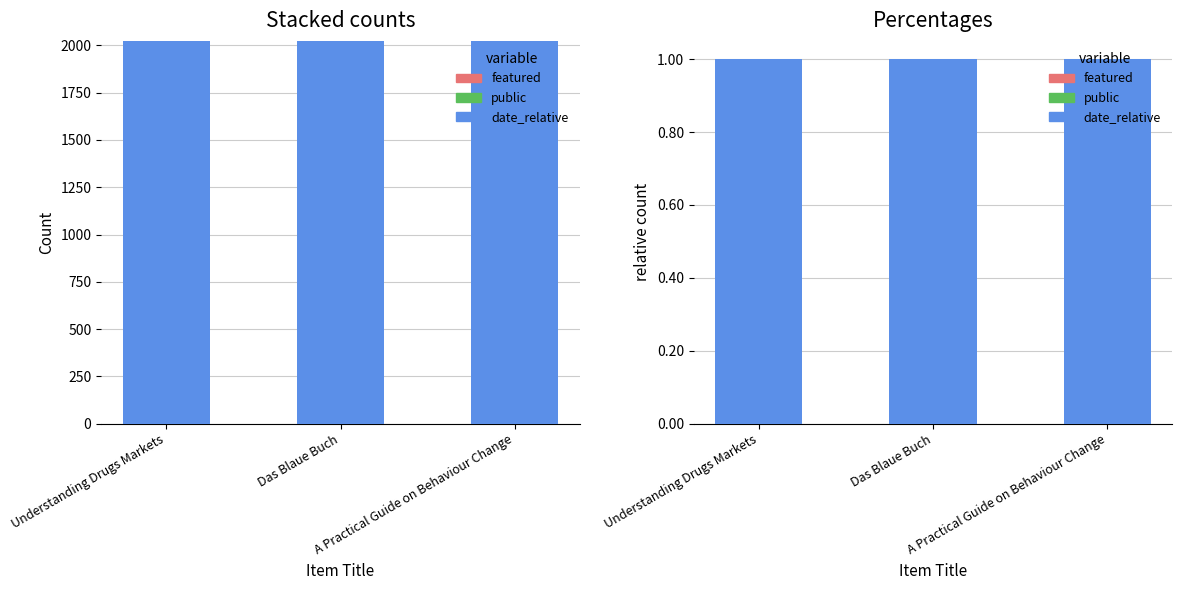

True or false: public has a value of 0.0 at Das Blaue Buch.

False